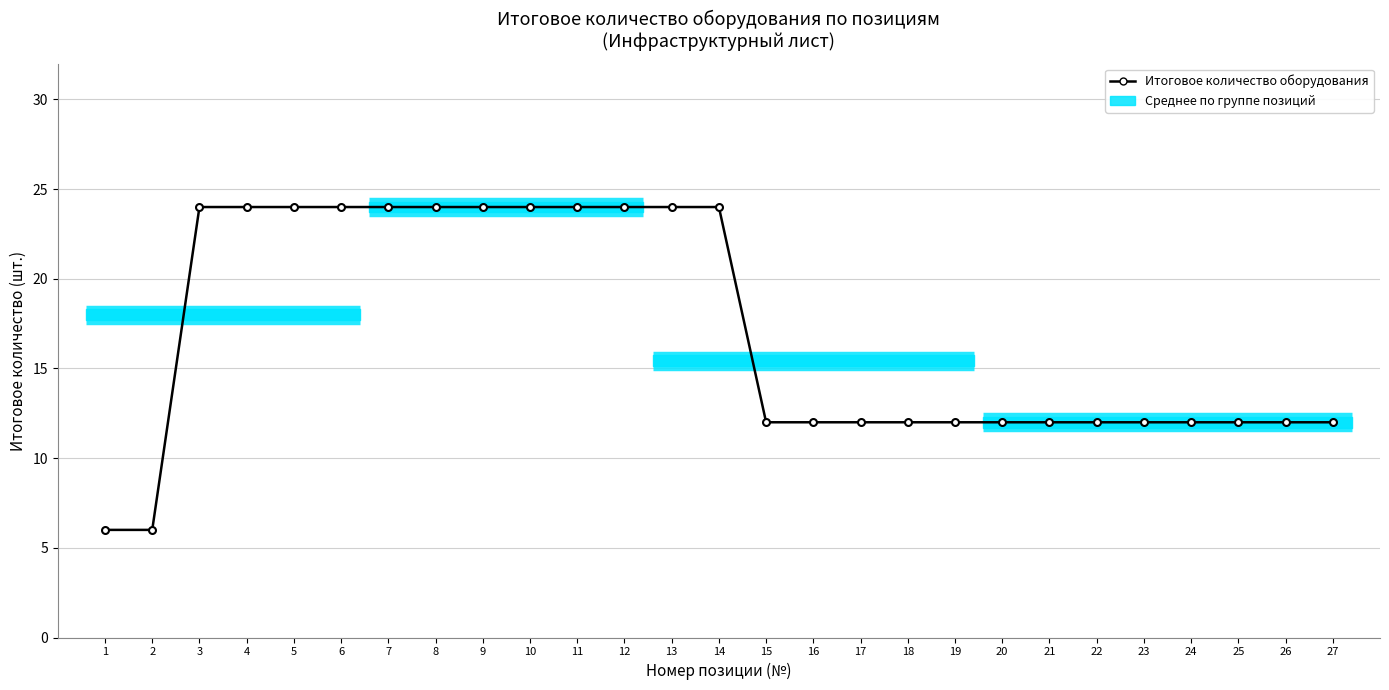

What is the approximate value at 4, to the nearest 10?

20